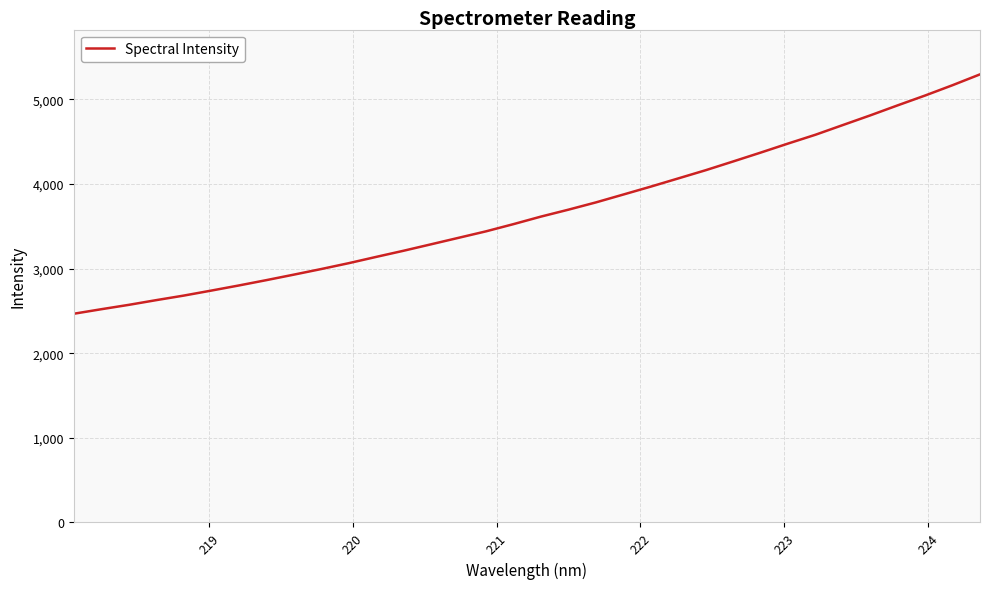

What is the smallest value displayed?

2466.1